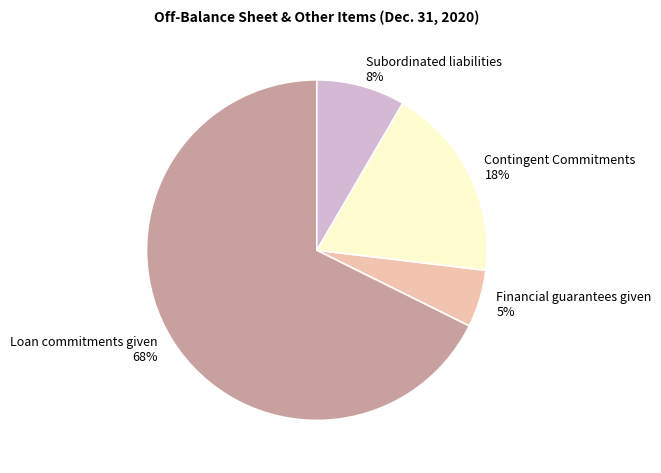

Which category accounts for the majority?

Loan commitments given